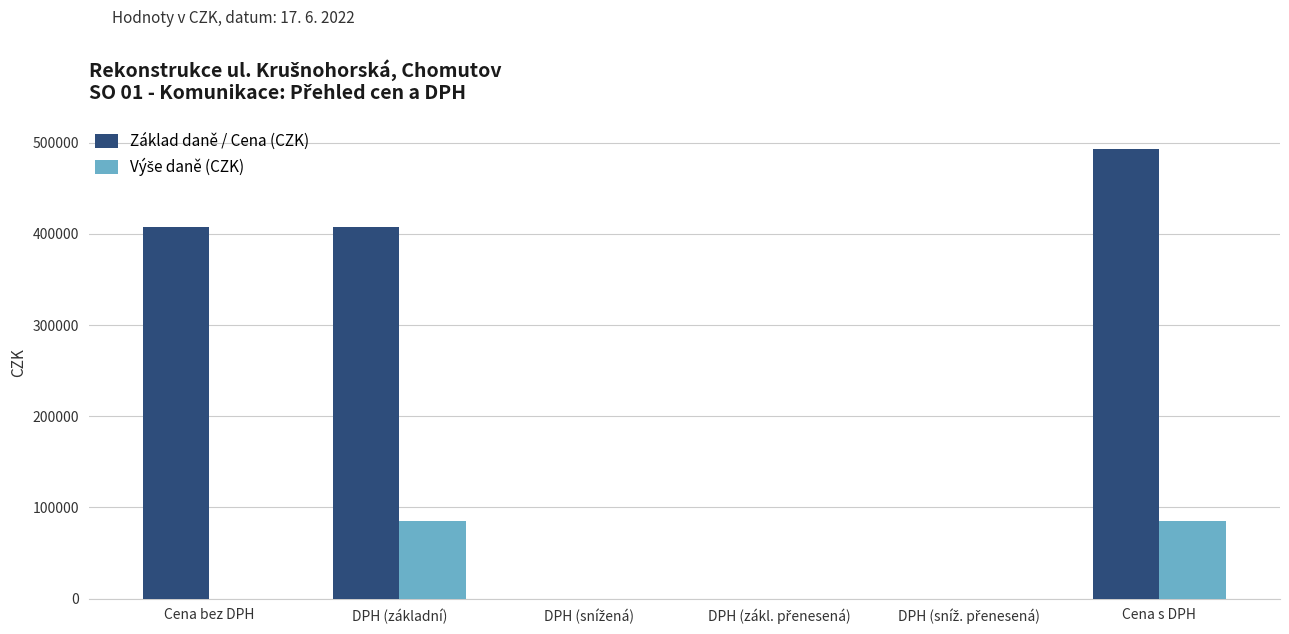

At which label does Základ daně / Cena (CZK) reach its peak?

Cena s DPH